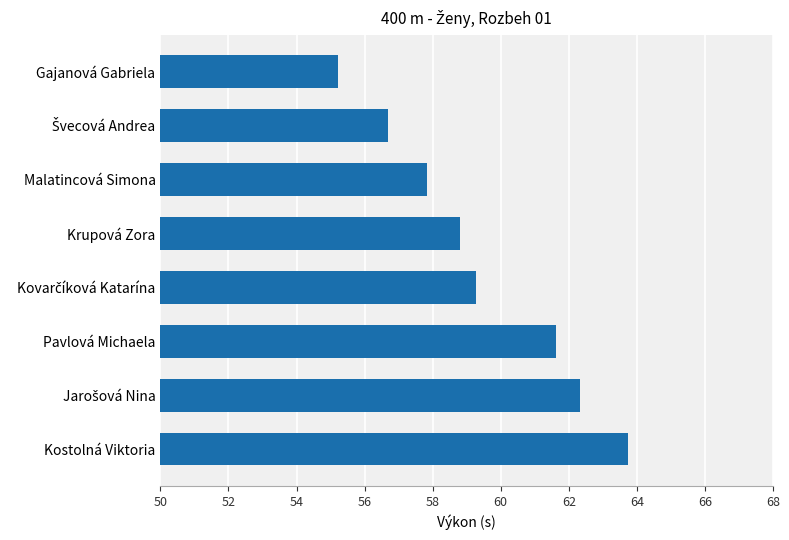

What is the change in value from Malatincová Simona to Gajanová Gabriela?

-2.6